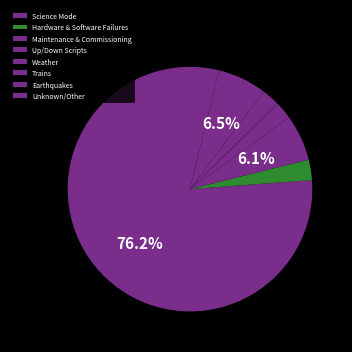

To the nearest percent, what is the average slice percentage?

12%